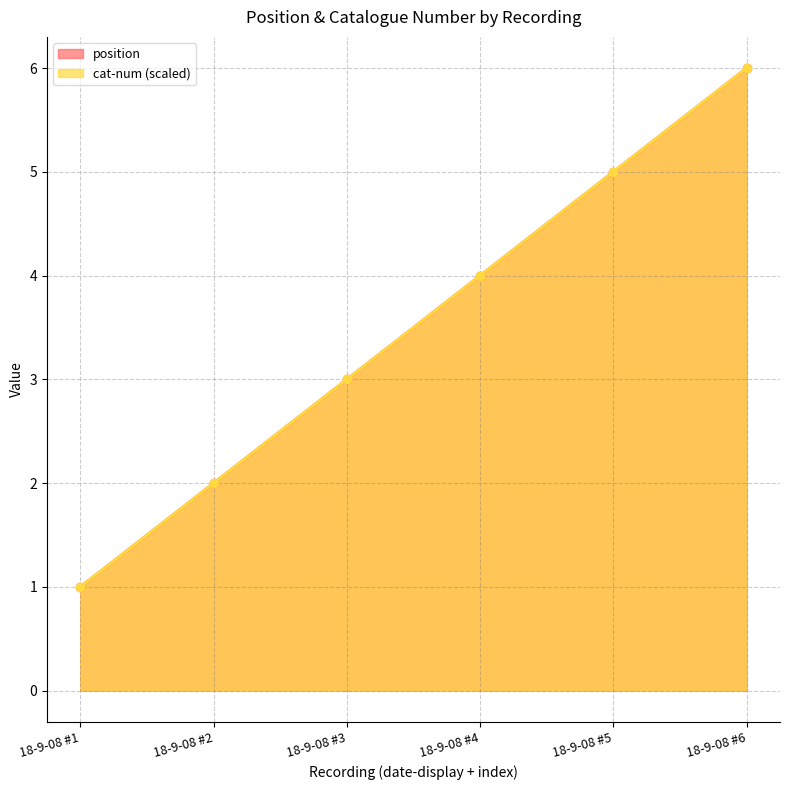

Is the value of cat-num at 18-9-08 #1 greater than the value of position at 18-9-08 #3?

No